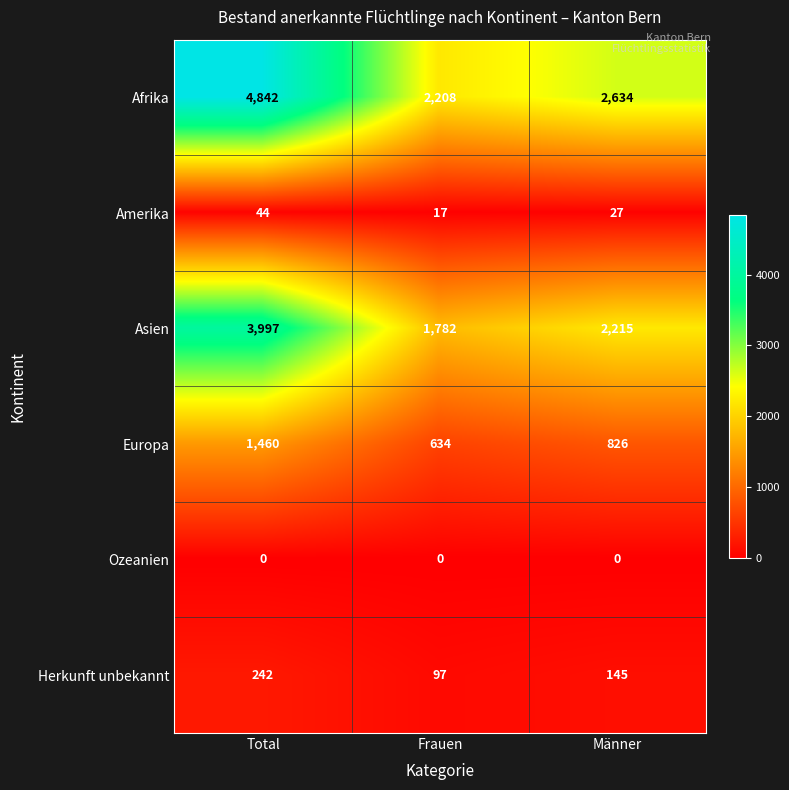

What is the maximum value shown in the chart?

4842